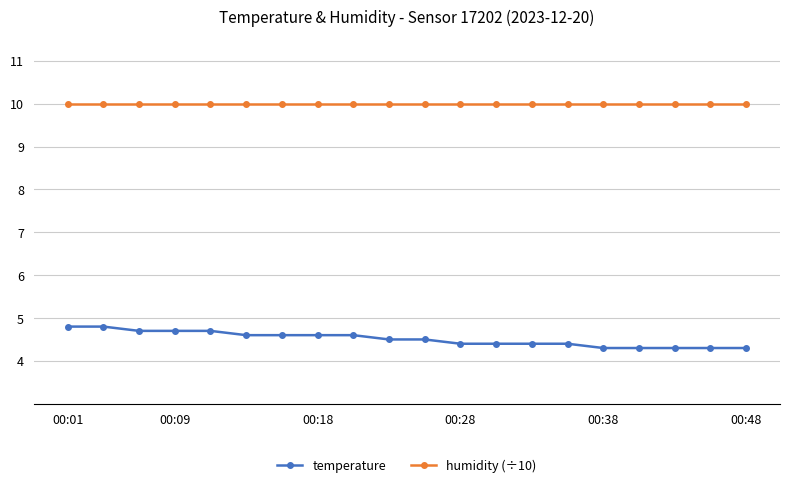

Which series has the widest spread of values?

temperature